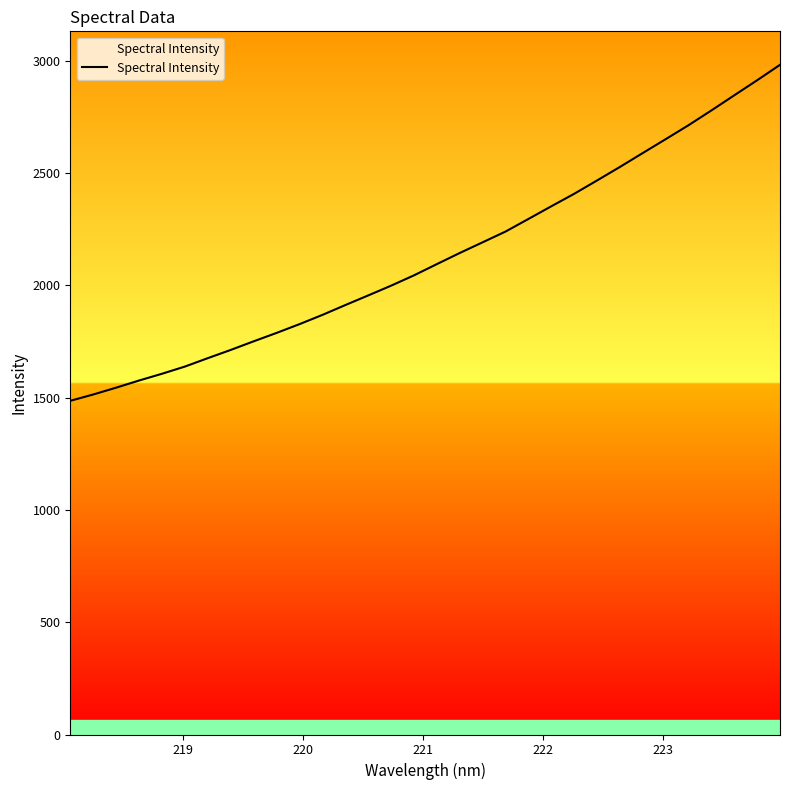

Does the chart display data point markers on the line(s)?

No